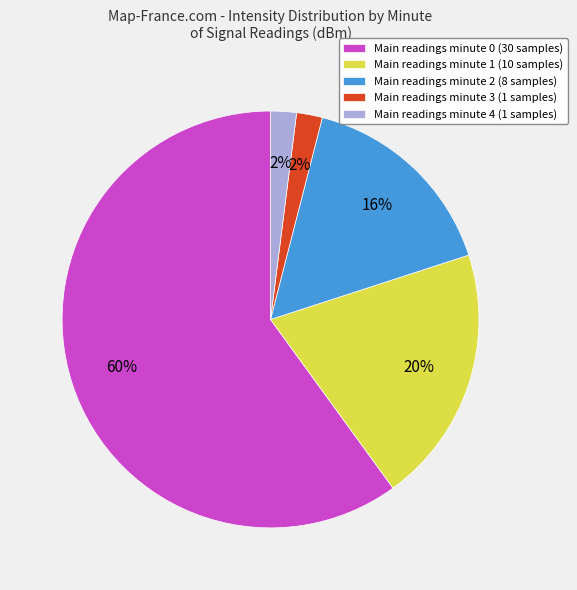

True or false: Main readings minute 2 (8 samples) accounts for 16% of the total.

True